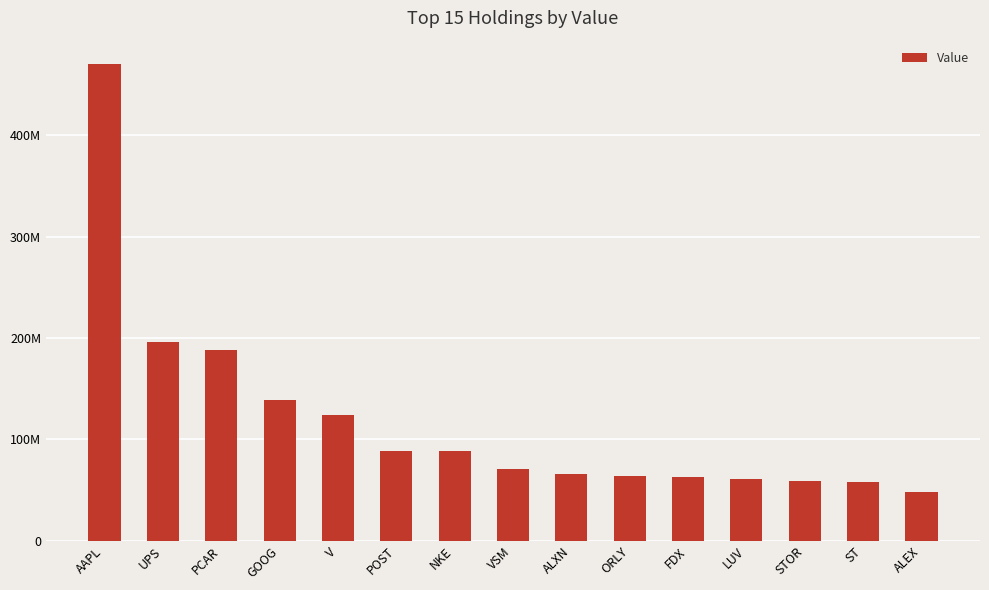

Reading left to right, transcribe all the data shown in this chart.

469901000	195708000	188487000	138450000	123663000	88537000	88103000	71070000	65966000	64139000	62890000	61034000	58965000	58113000	47876000